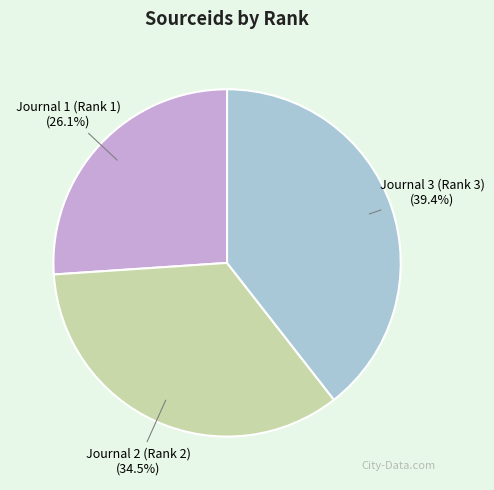

Which category has the biggest portion of the pie?

Journal 3 (Rank 3)